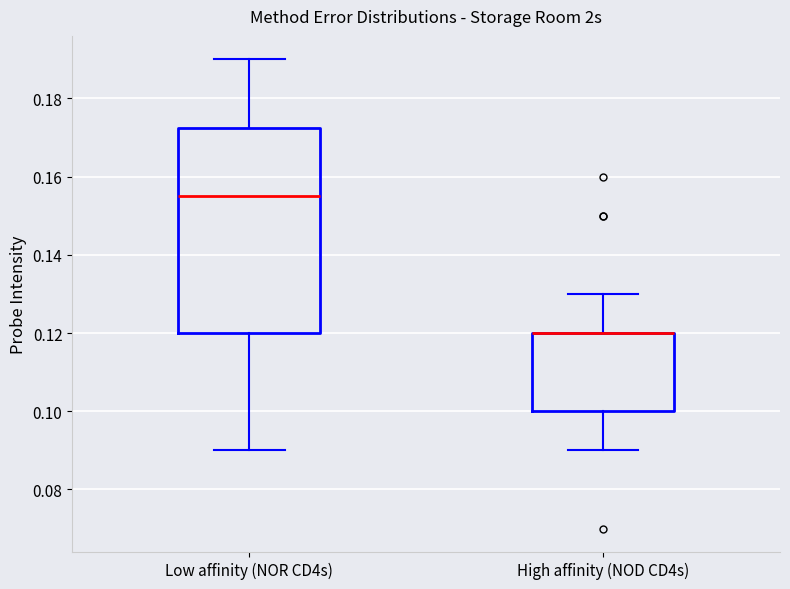

Reading left to right, transcribe this box plot: for each box, give where its median line is, the range the box spans, and where its two whiskers end, as read against the y-axis. The values are not printed on the chart, so give them approximately, as read against the axis.

Low affinity (NOR CD4s): median 0.156, box 0.120 to 0.172, whiskers 0.090 to 0.190
High affinity (NOD CD4s): median 0.120 (drawn on the box's upper edge), box 0.100 to 0.120, whiskers 0.090 to 0.130